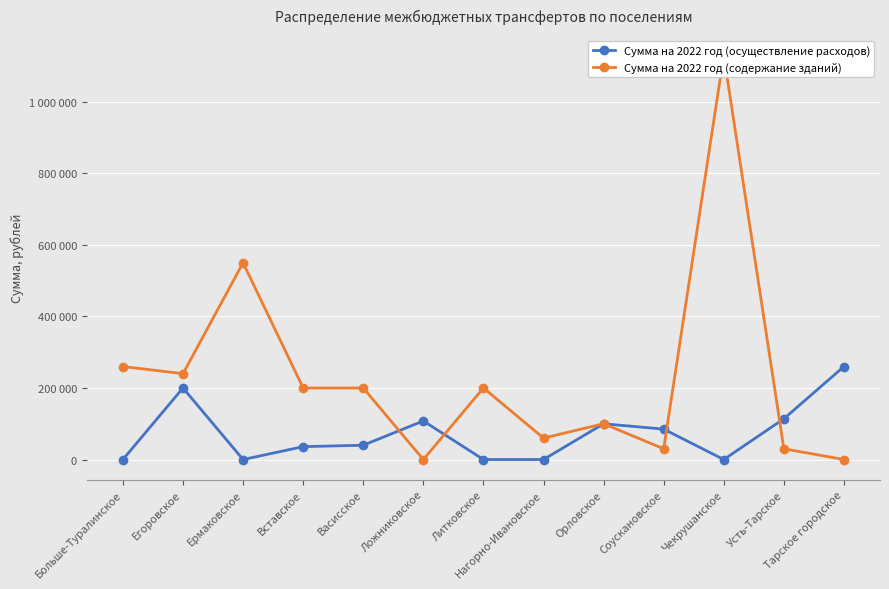

Rank the categories by Сумма на 2022 год (осуществление расходов) value from lowest to highest.

Больше-Туралинское, Ермаковское, Литковское, Нагорно-Ивановское, Чекрушанское, Вставское, Васисское, Соускановское, Орловское, Ложниковское, Усть-Тарское, Егоровское, Тарское городское